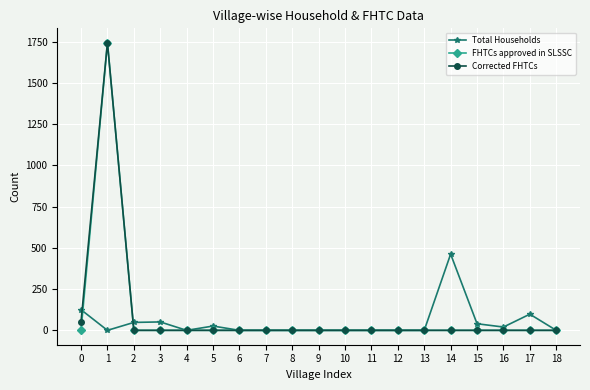

What is the difference between the highest and lowest values at 2?

48